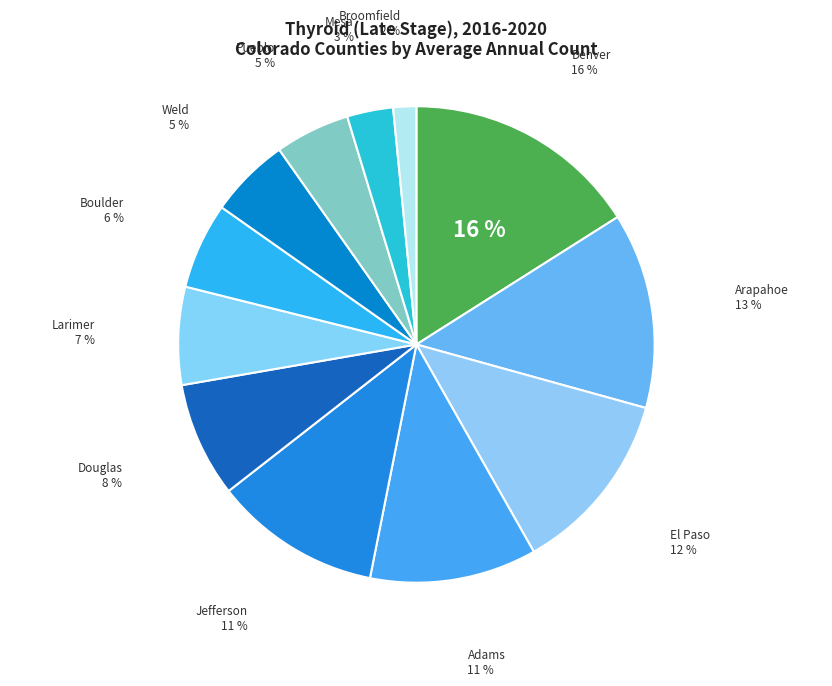

How many segments does this pie chart have?

12